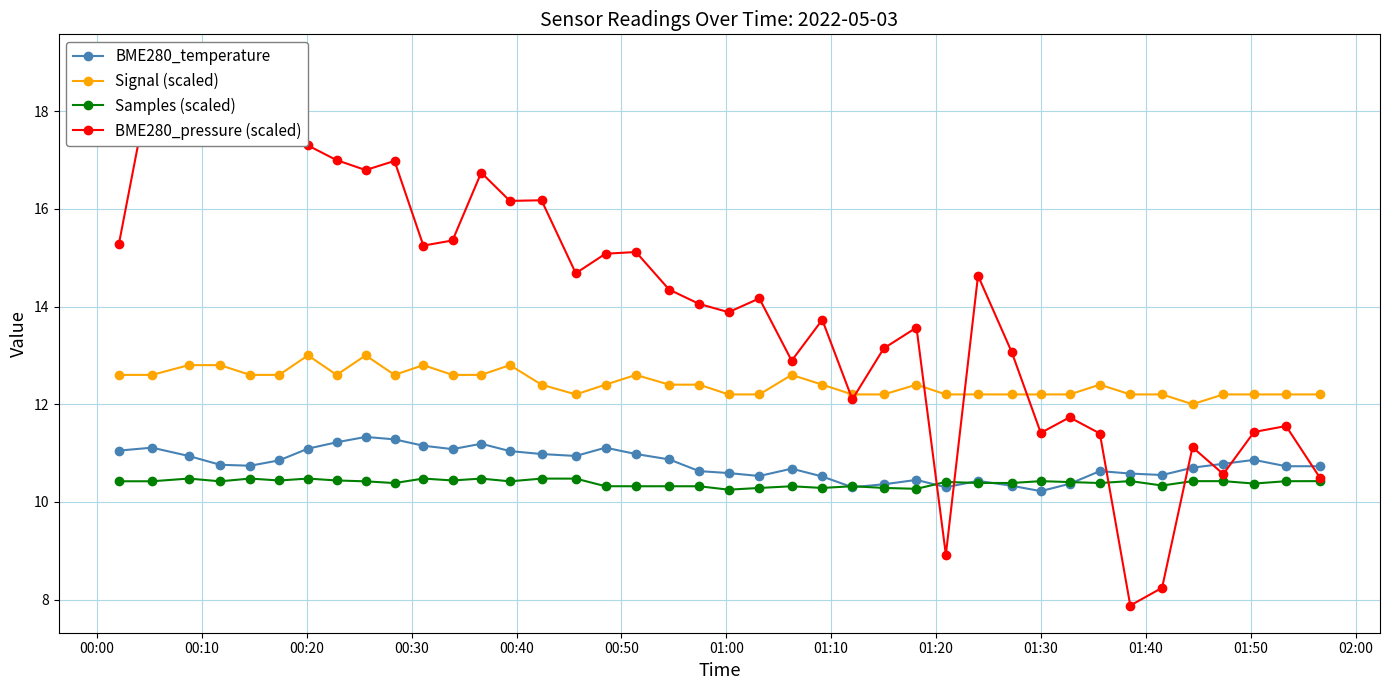

True or false: Samples (scaled) and Signal (scaled) intersect in this chart.

False